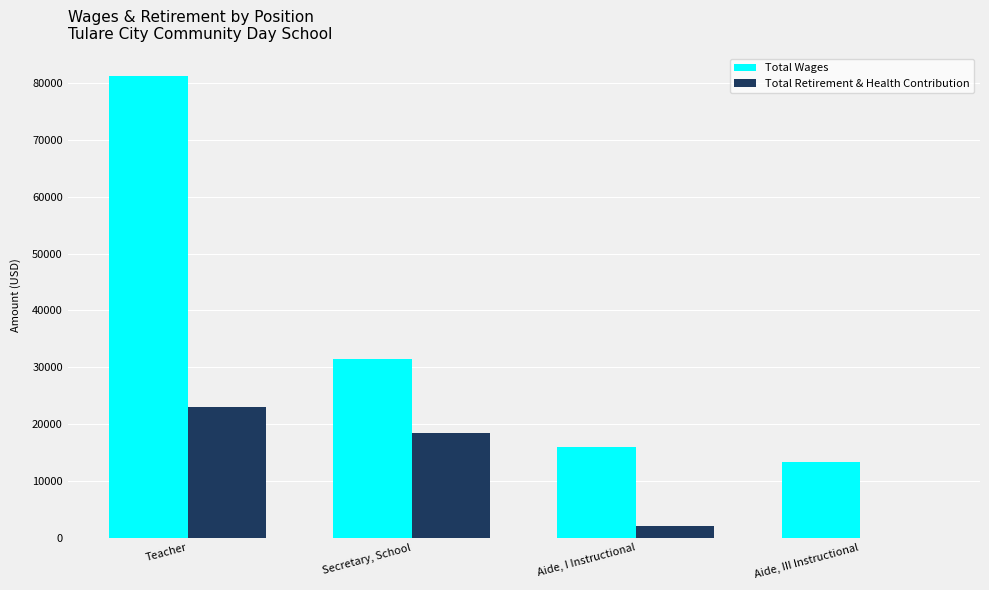

At which category is the sum across all series the highest?

Teacher